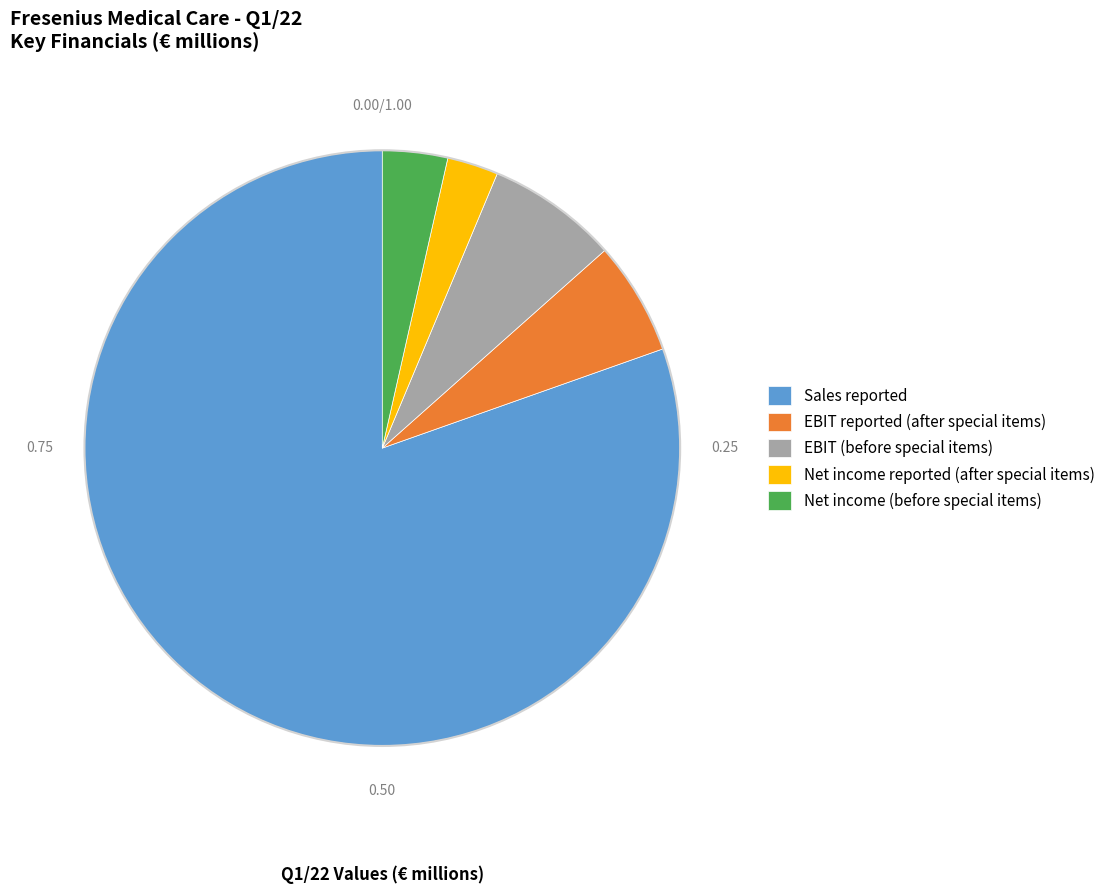

Which category has the smallest portion of the pie?

Net income reported (after special items)